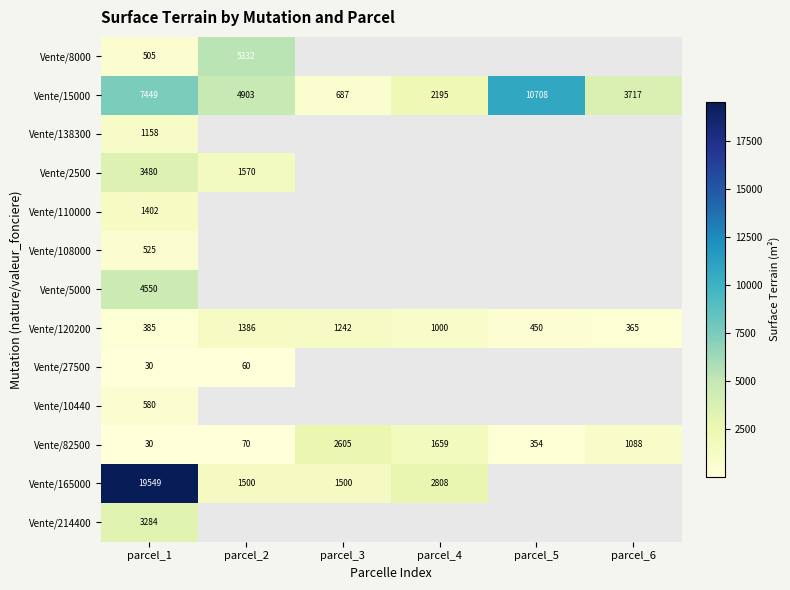

What is the smallest value displayed?

30.0